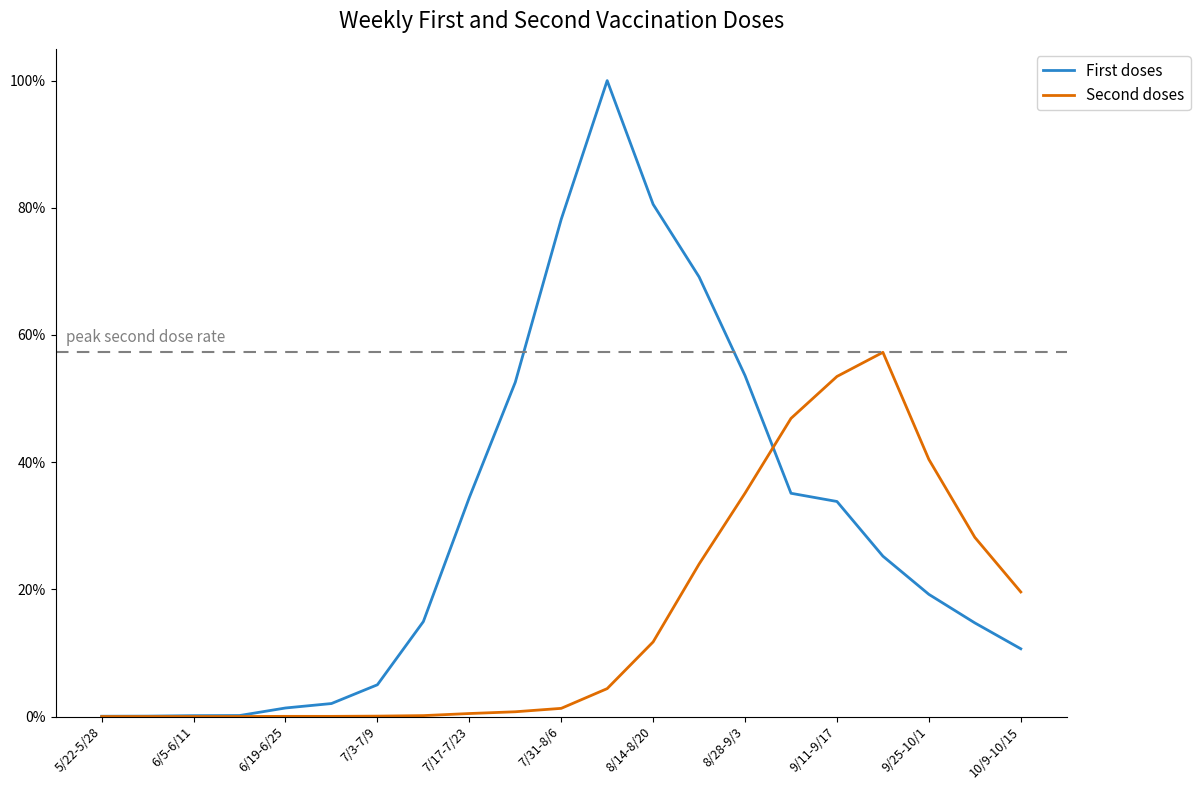

At which category is the sum across all series the highest?

11